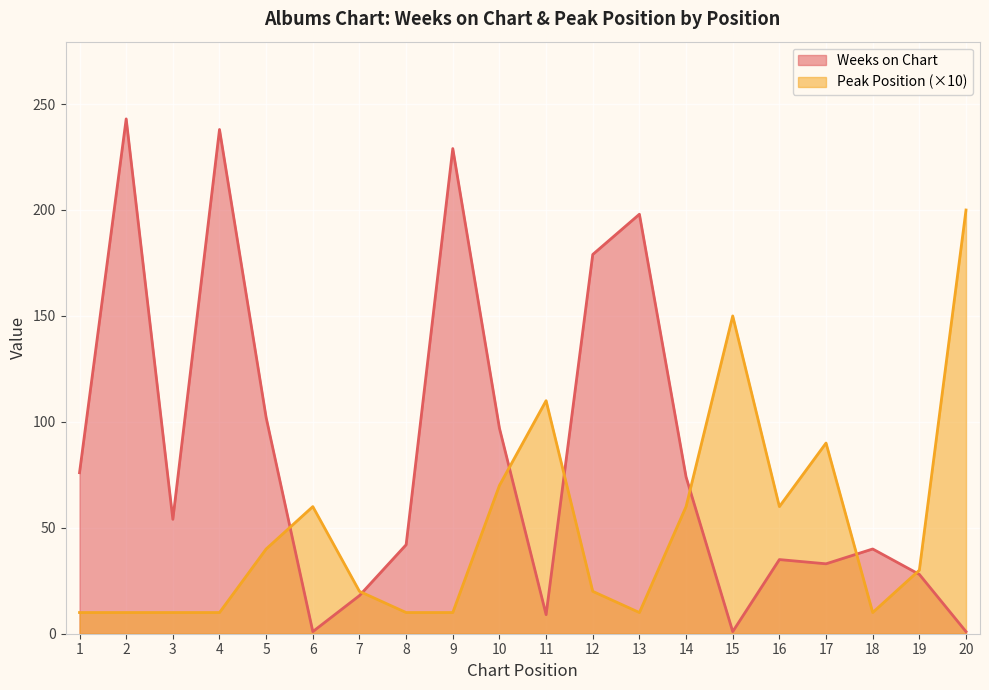

What is the average value of the Peak Position series?

50